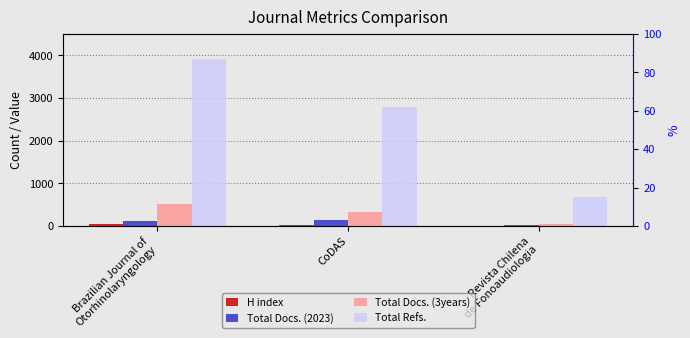

Reading left to right, extract all data points from this chart.

H index: 44	31	3
Total Docs. (2023): 121	144	17
Total Docs. (3years): 521	321	48
Total Refs.: 3916	2795	691